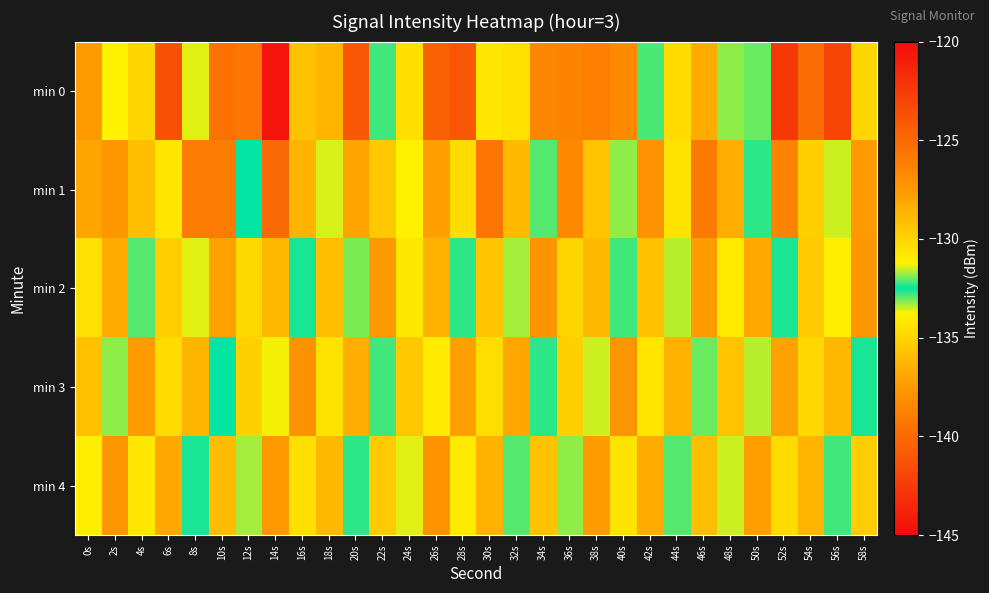

At which category is the sum across all series the highest?

26s